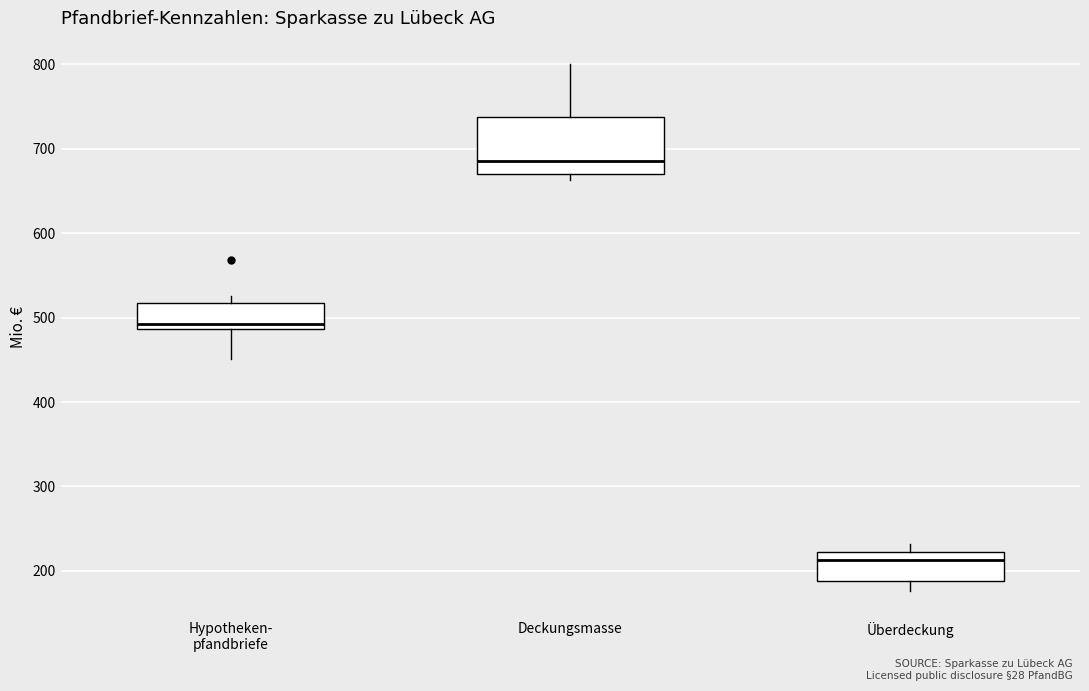

Where is the lower edge of the box for Überdeckung on the y-axis? The values are not printed on the chart, so give them approximately, as read against the axis.

190